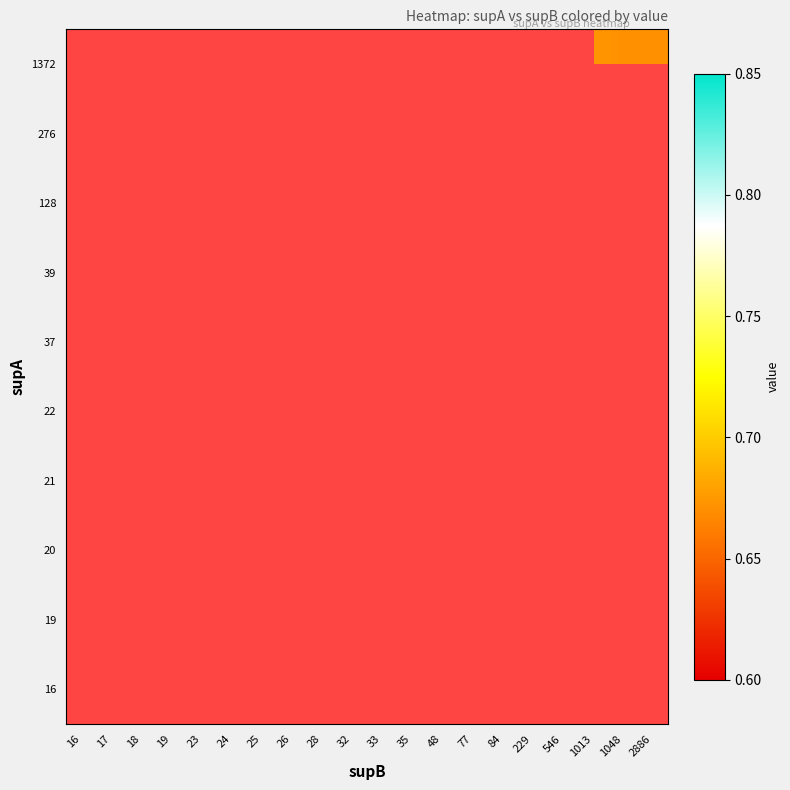

Rank the series by their maximum value, from highest to lowest.

16, 19, 20, 21, 22, 37, 39, 128, 276, 1372